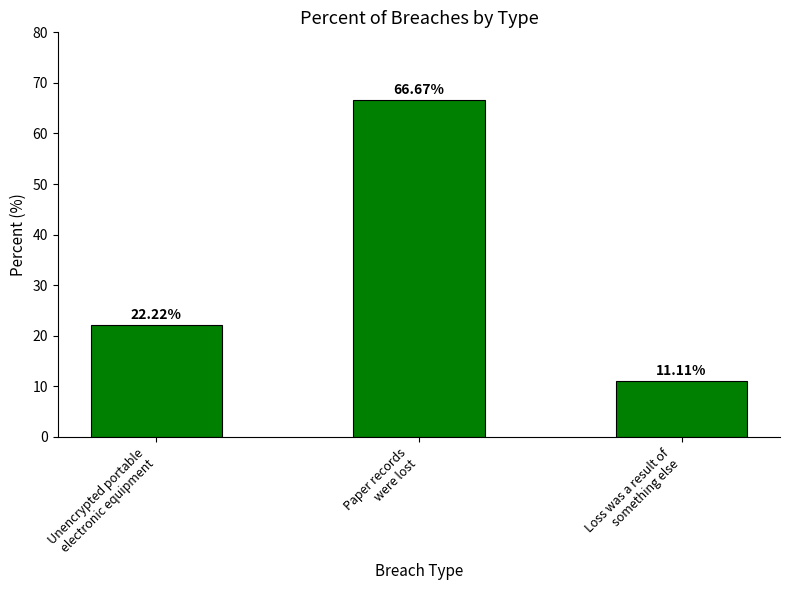

What is the label of the 1st bar from the right?

Loss was a result of
something else